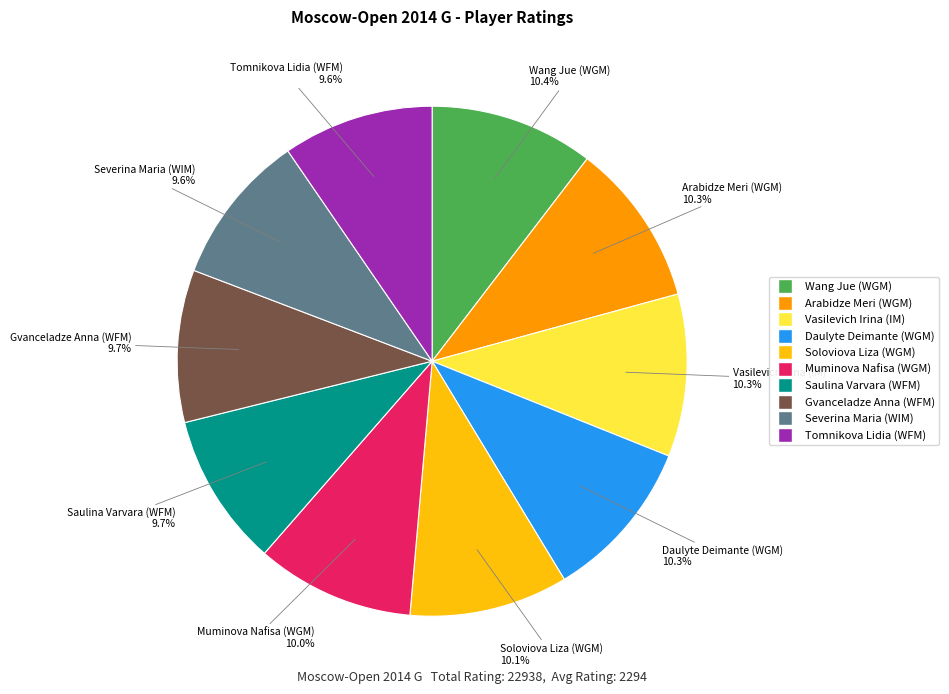

How many segments does this pie chart have?

10